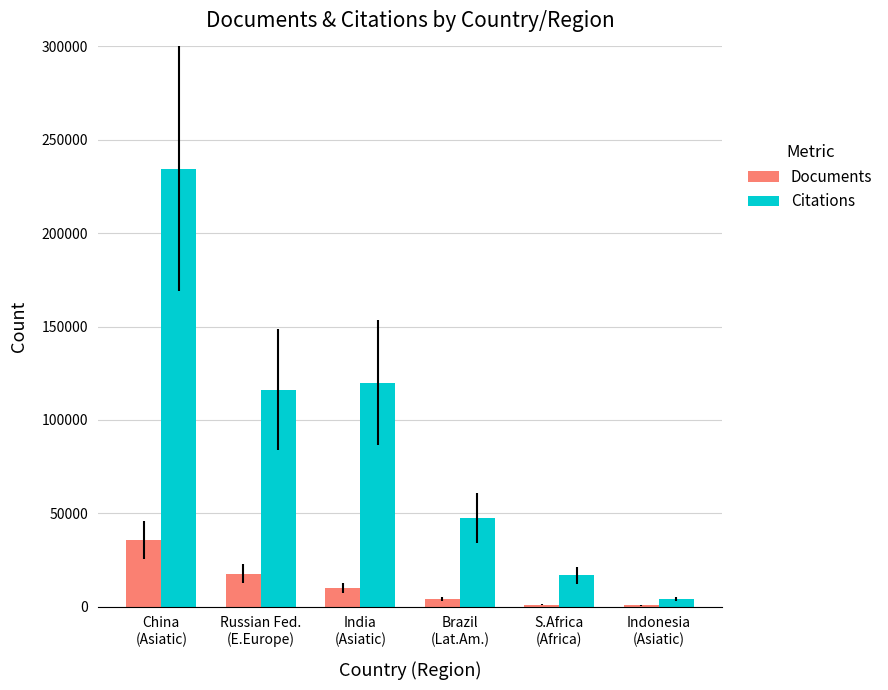

What is the maximum value for Documents?

35710